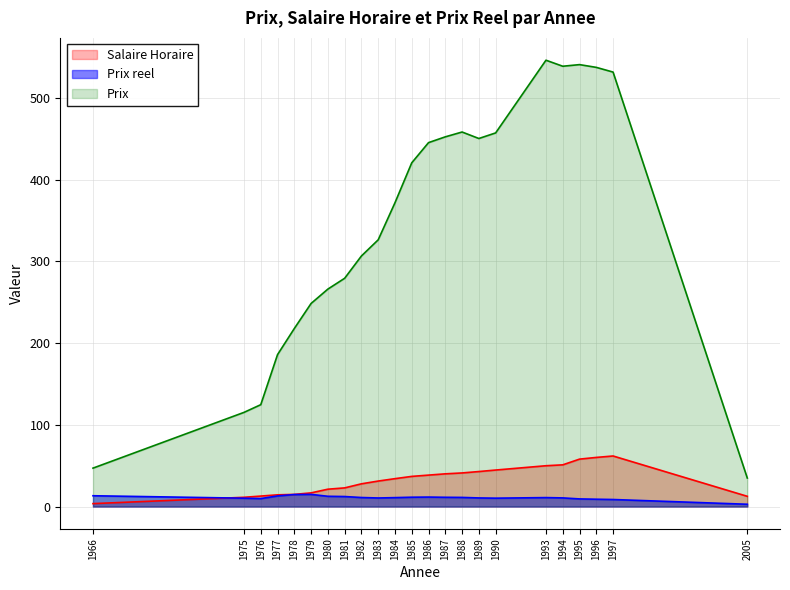

At which category does the chart reach its peak across all series?

1993